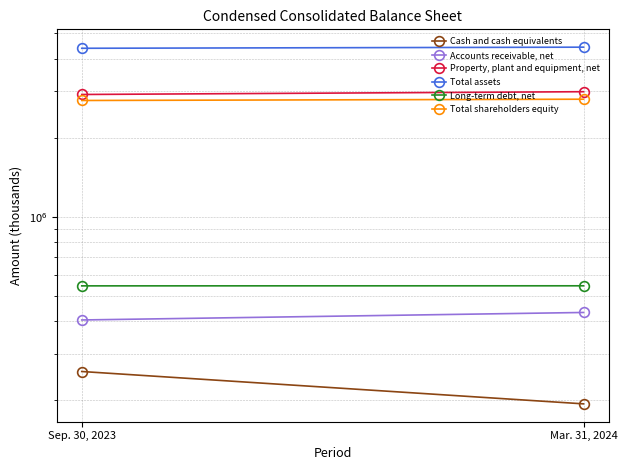

What is the minimum value for Property, plant and equipment, net?

2921695